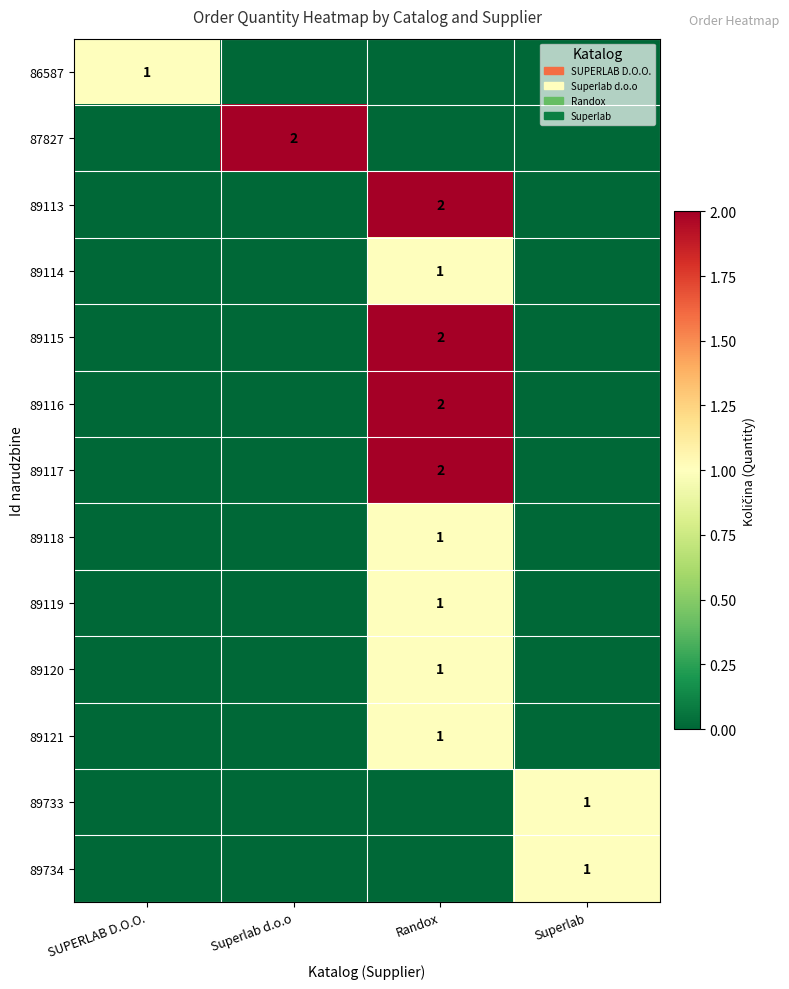

True or false: 89114 has a value of 0 at Randox.

False